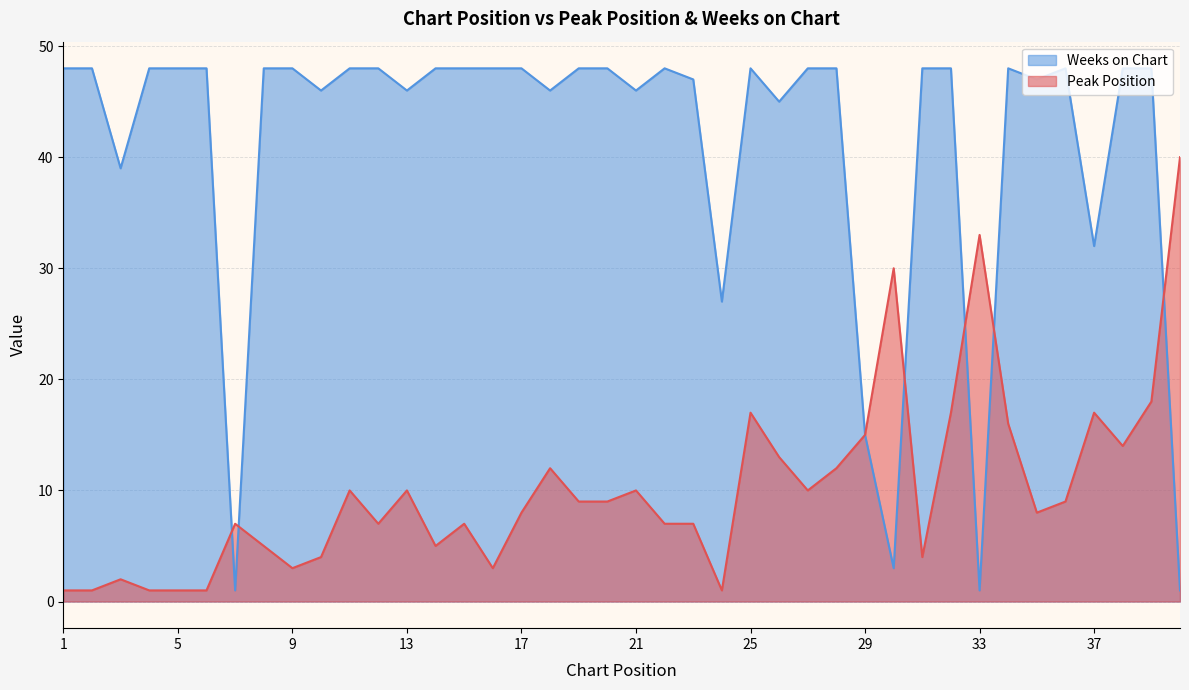

What are all the series names shown in the legend?

Weeks on Chart, Peak Position